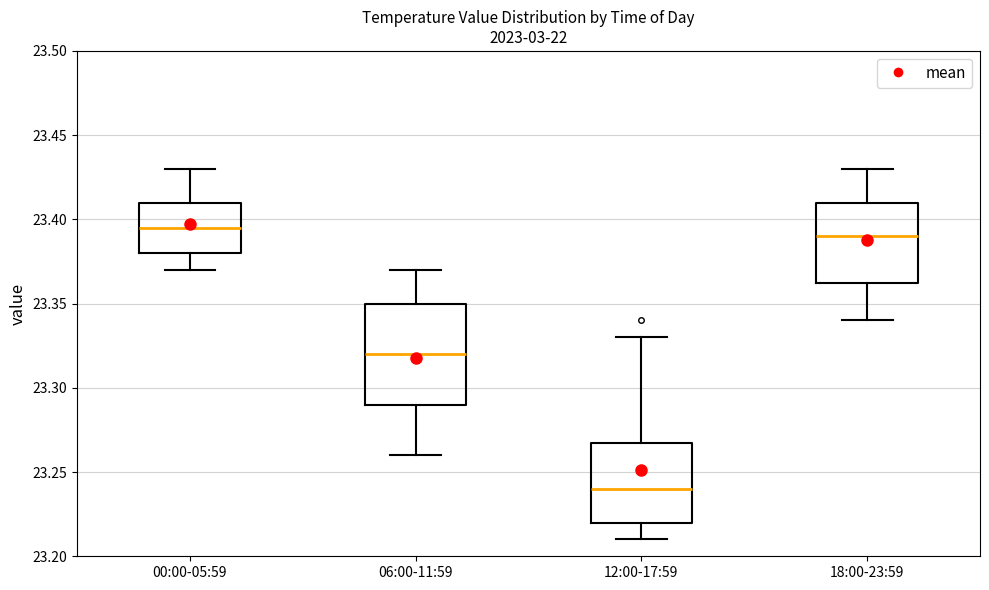

Reading left to right, read every box against the y-axis: the position of its median line, the range the box covers, and the ends of its whiskers. The values are not printed on the chart, so give them approximately, as read against the axis.

00:00-05:59: median 23.395, box 23.380 to 23.410, whiskers 23.370 to 23.430
06:00-11:59: median 23.320, box 23.290 to 23.350, whiskers 23.260 to 23.370
12:00-17:59: median 23.240, box 23.220 to 23.270, whiskers 23.210 to 23.330
18:00-23:59: median 23.390, box 23.365 to 23.410, whiskers 23.340 to 23.430